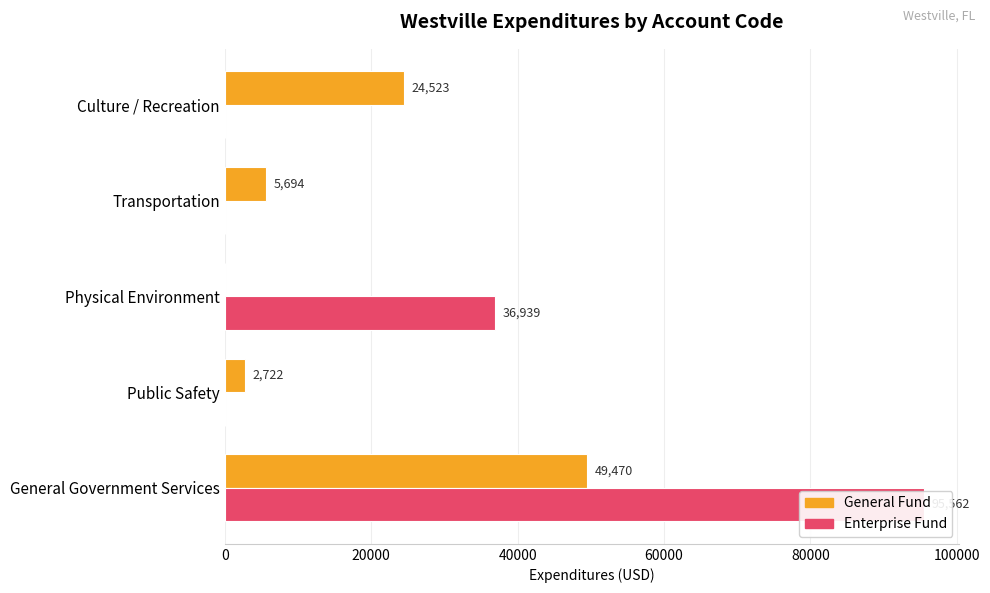

Between Culture / Recreation and Public Safety, which is larger?

Culture / Recreation